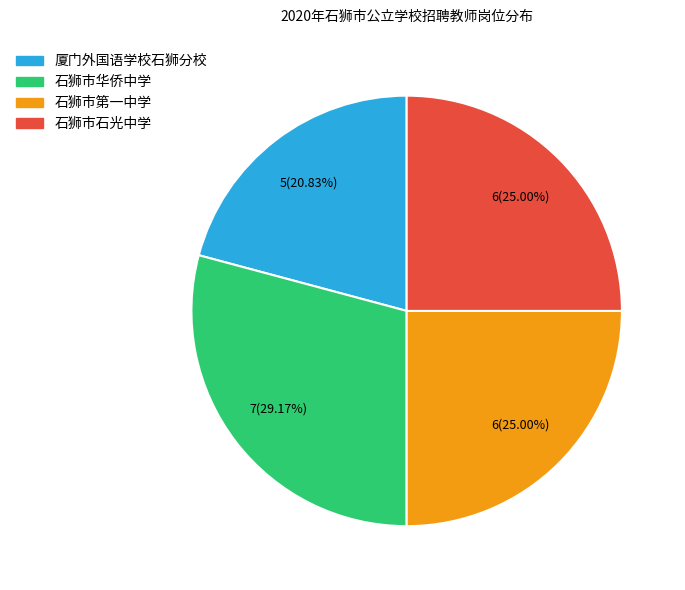

Is it true that 石狮市华侨中学 is 29% of the pie?

True